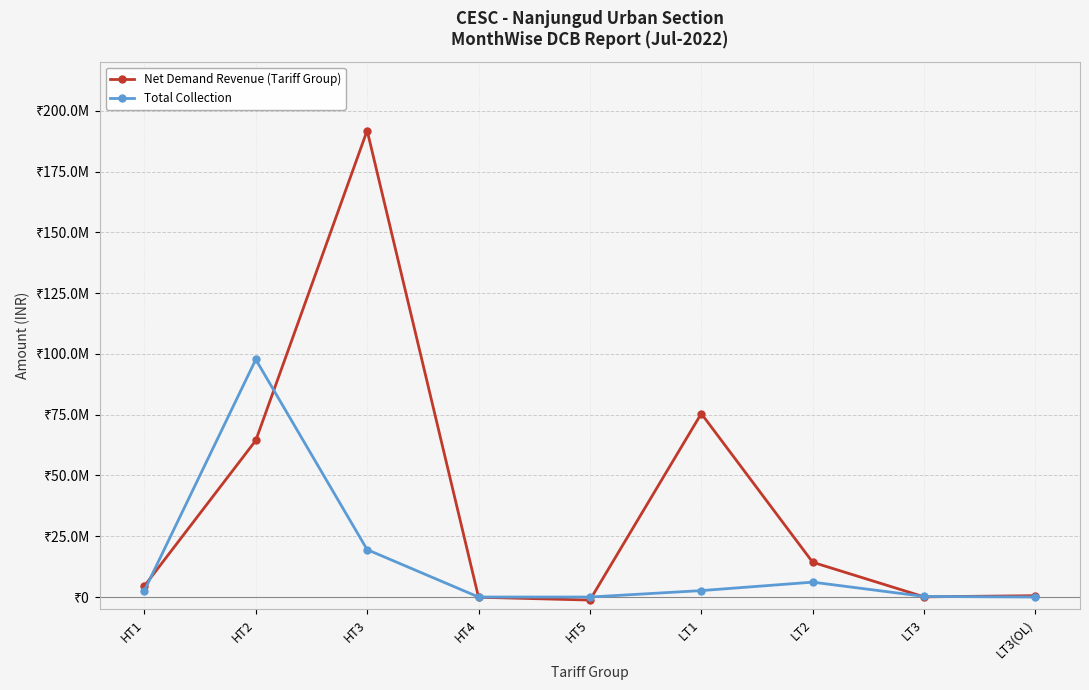

What are all the series names shown in the legend?

Net Demand Revenue (Tariff Group), Total Collection